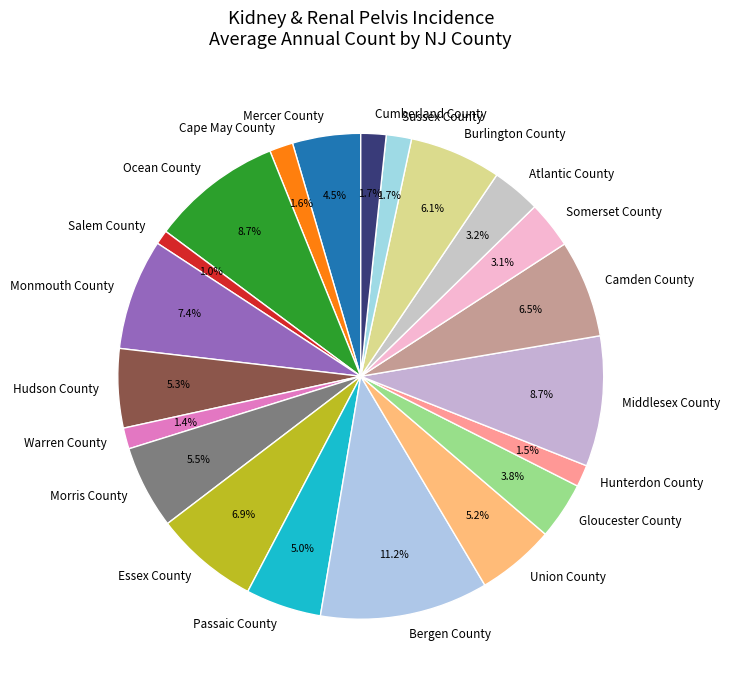

To the nearest percent, what is the difference between the Burlington County and Bergen County slice percentages?

5%